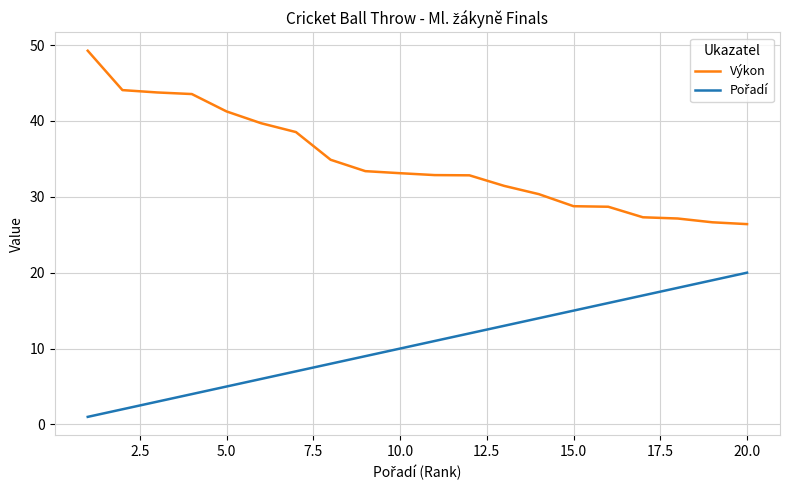

Which series has the largest total across all categories?

Výkon